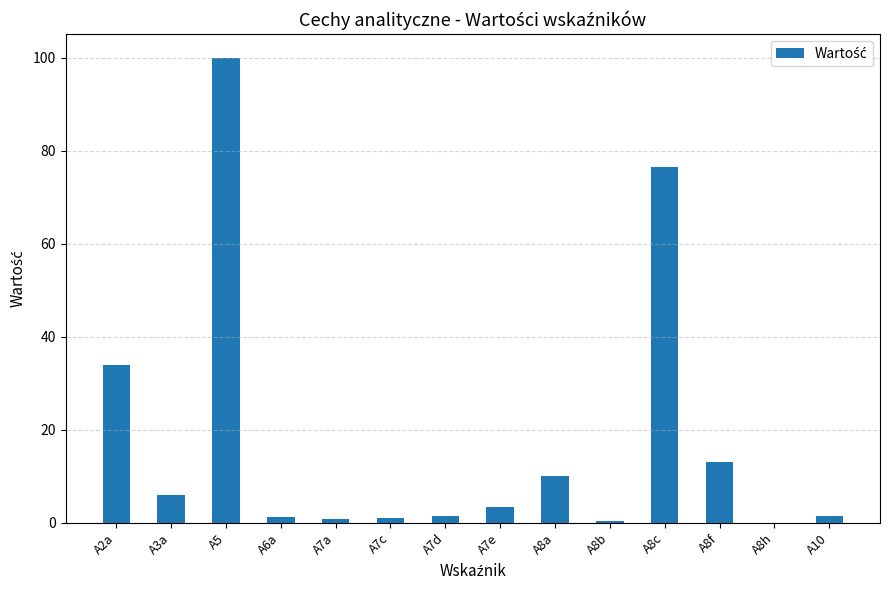

What is the greatest value displayed?

100.0